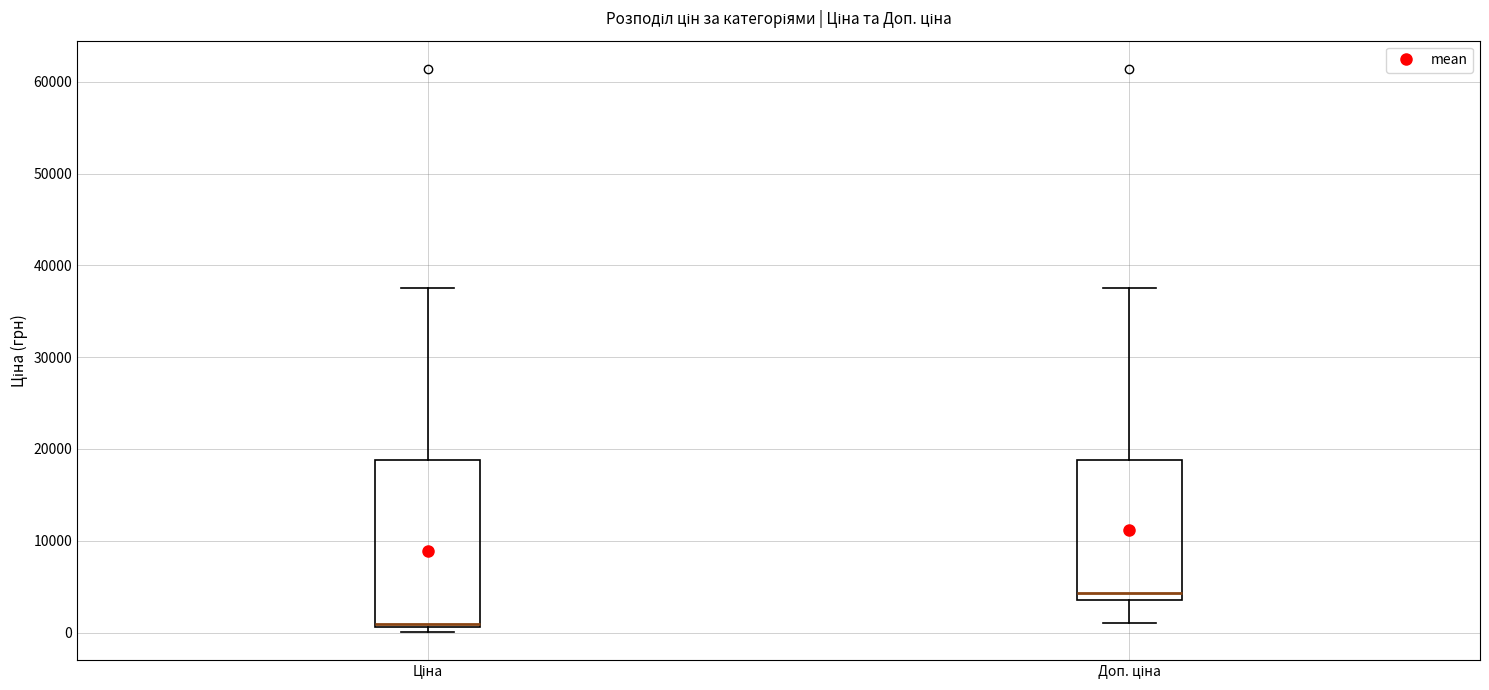

Where is the lower edge of the box for Ціна on the y-axis? The values are not printed on the chart, so give them approximately, as read against the axis.

1000